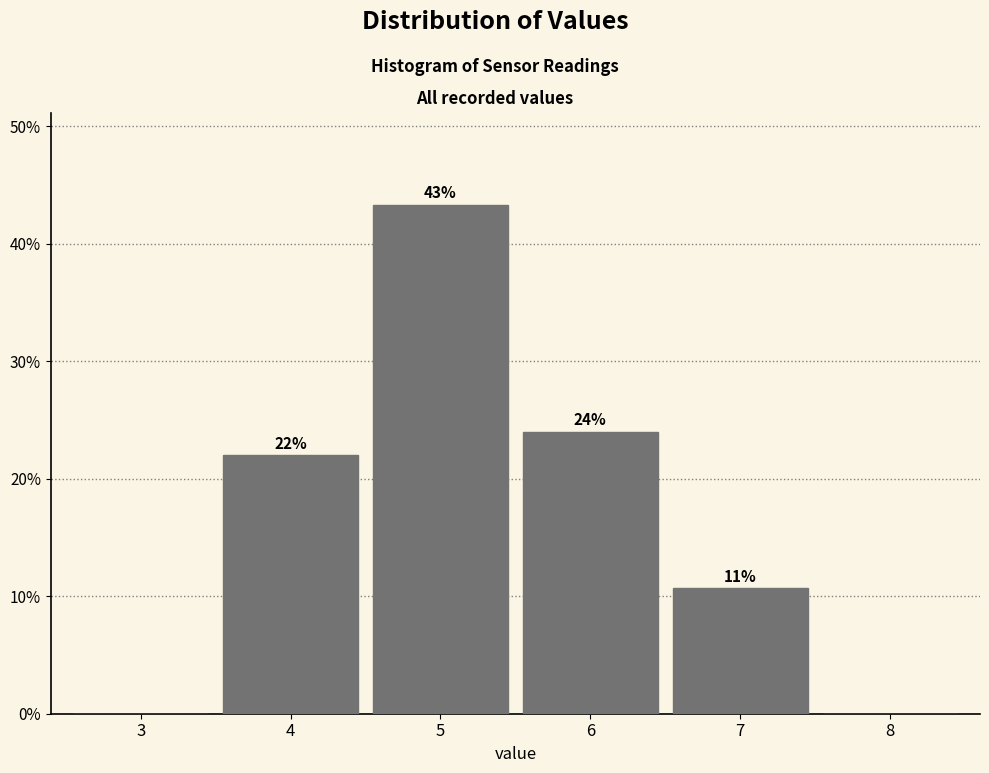

Over which range of the x-axis is the bar tallest?

4.5 to 5.5